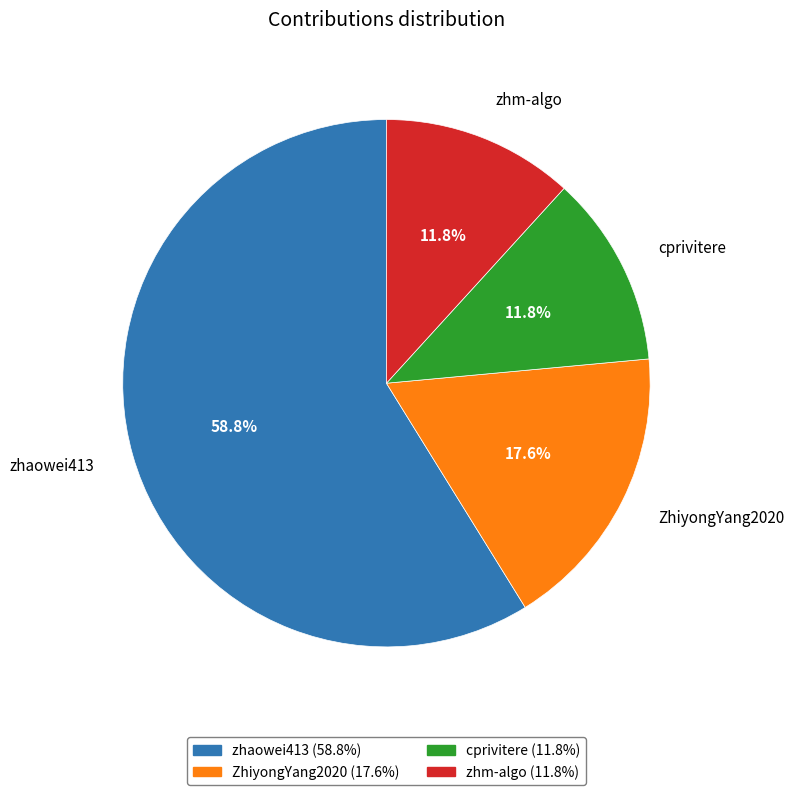

Approximately how many times larger is the value at ZhiyongYang2020 compared to zhaowei413?

0.3